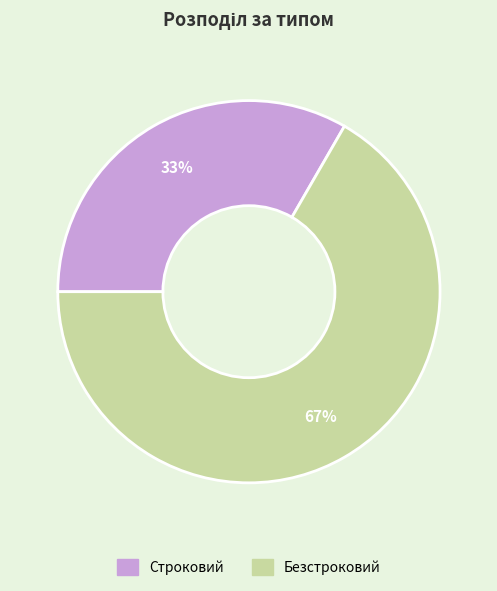

To the nearest percent, what portion does Безстроковий represent?

67%